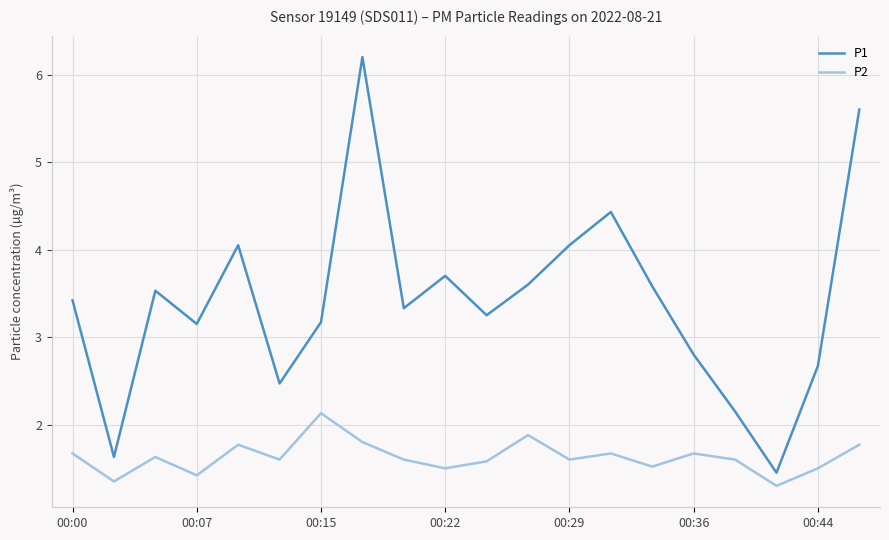

Does the chart display data point markers on the line(s)?

No